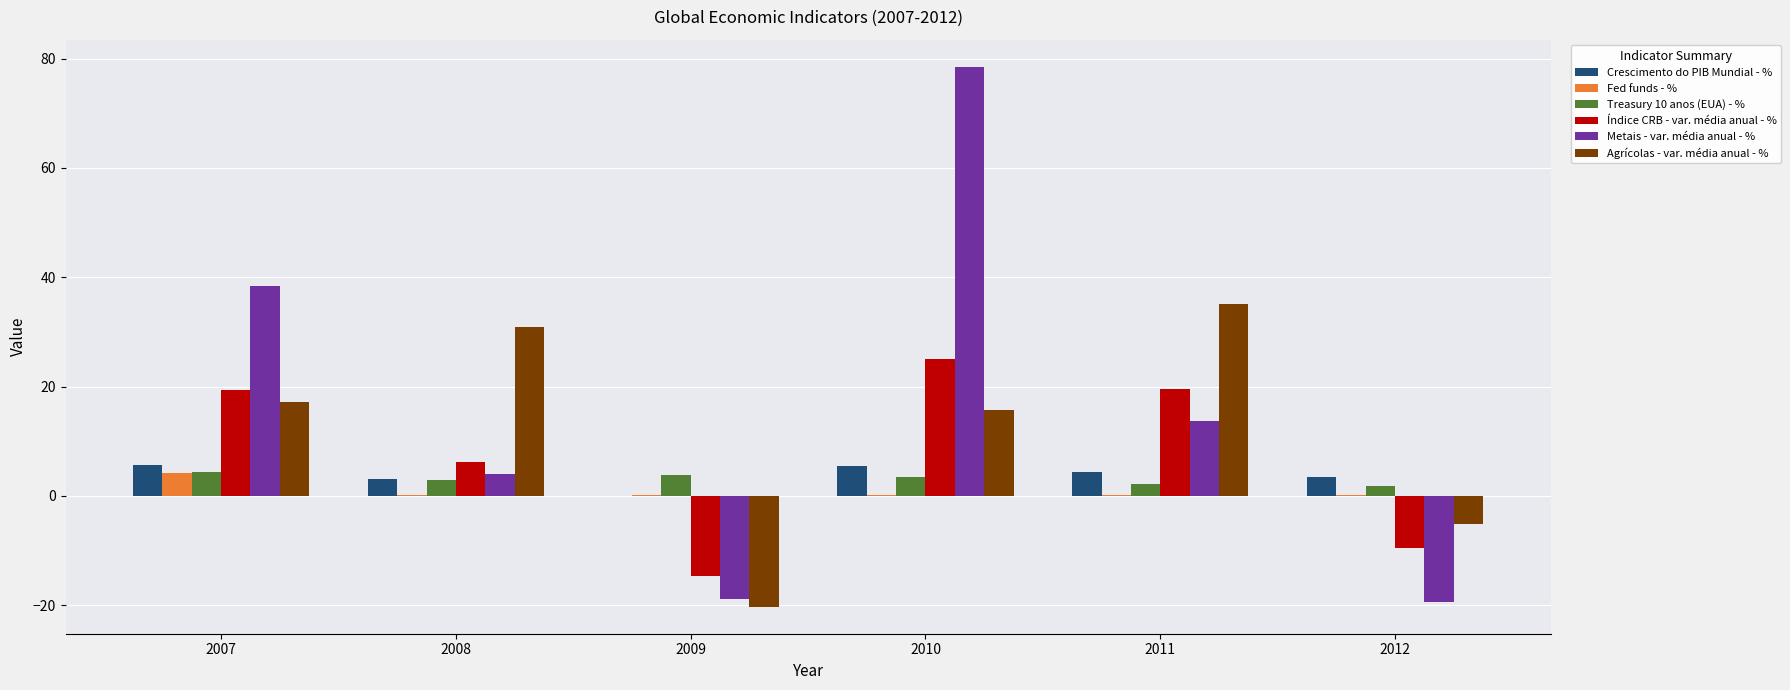

What is the greatest value displayed?

78.5